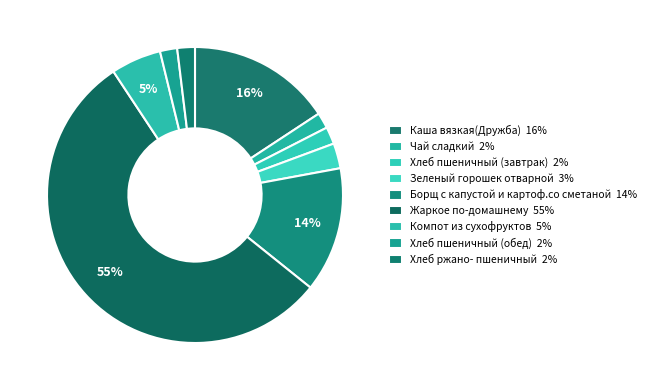

What percentage is NOT represented by Компот из сухофруктов?

94.5%